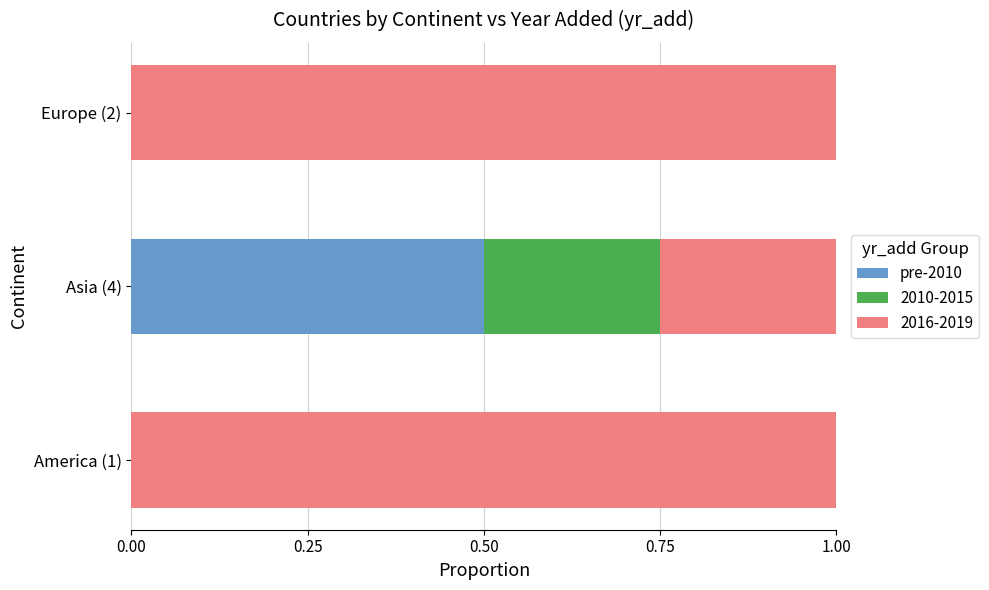

The pre-2010 series shows -0.2 at America (1). True or false?

False